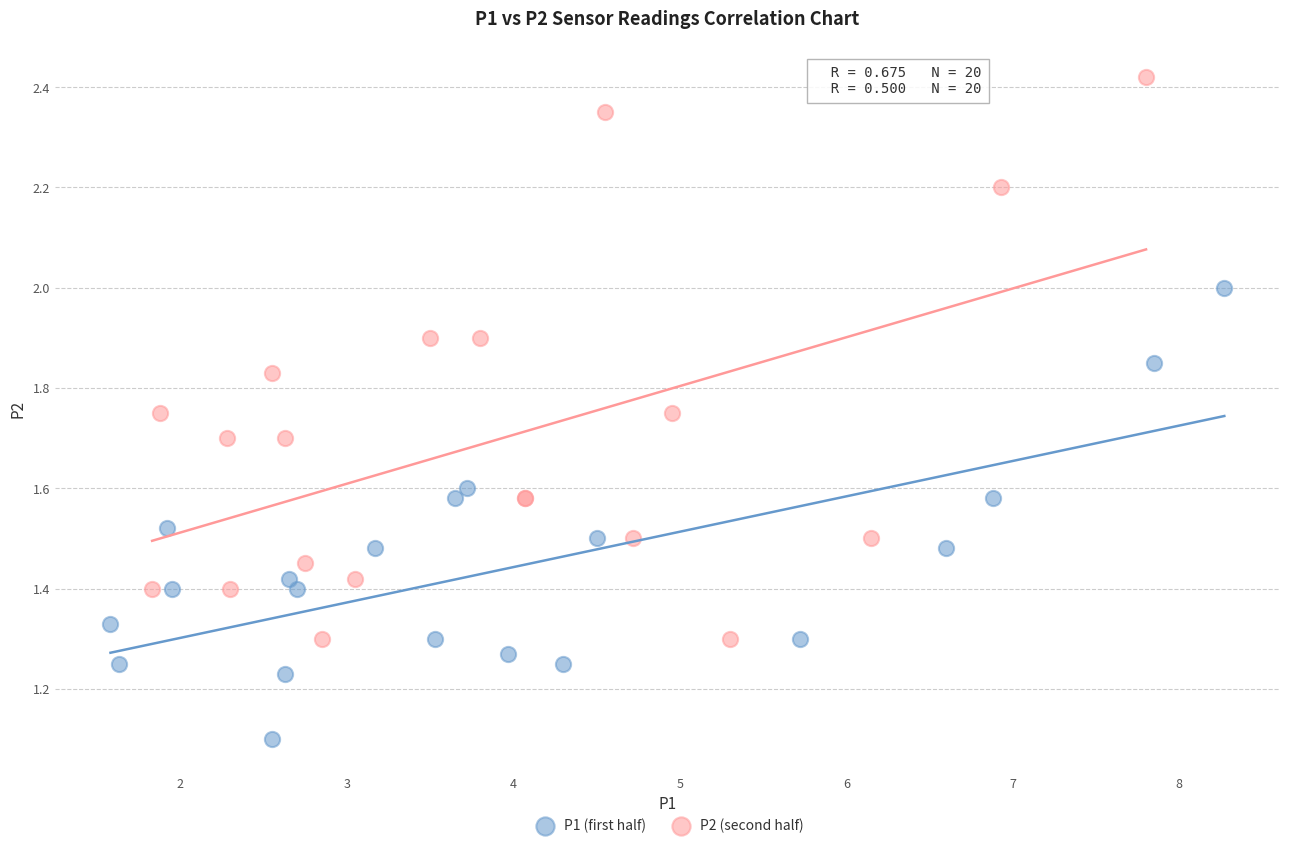

Which series contains the highest Y value?

P2 (second half)